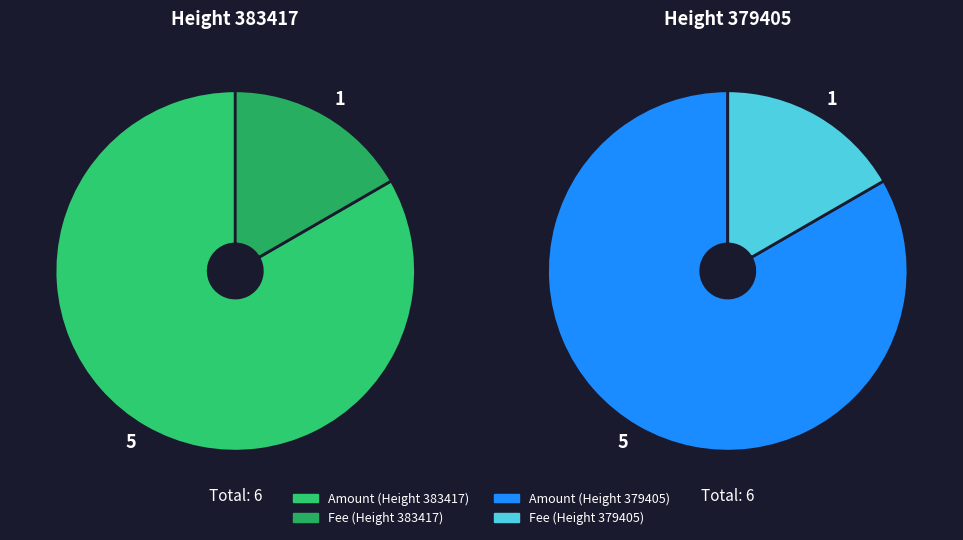

Is 379405 the majority of the pie?

No